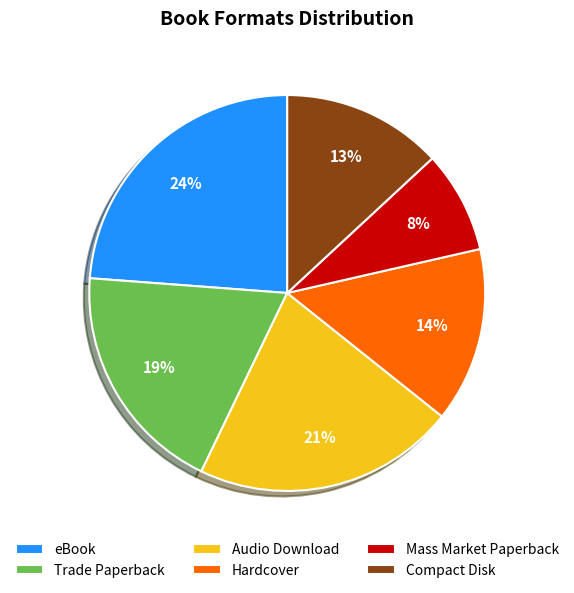

To the nearest percent, what percentage of the pie is eBook?

24%